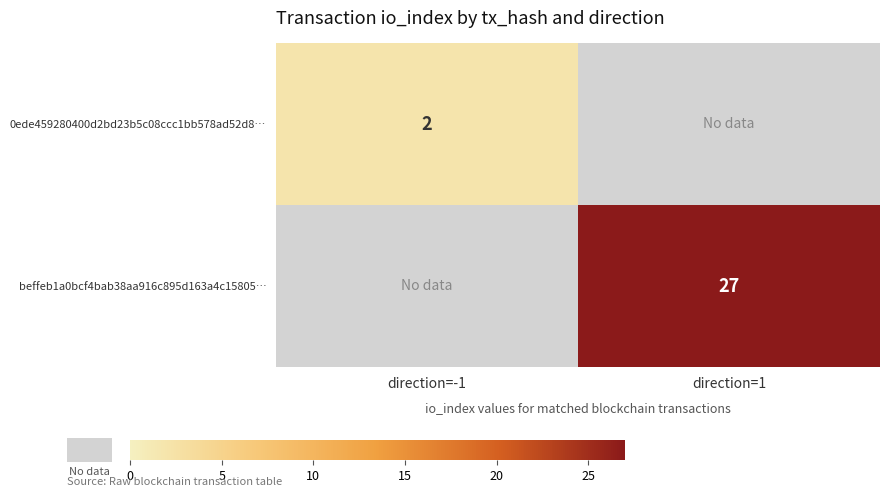

Is the value of 0ede459280400d2bd23b5c08ccc1bb578ad52d8… at direction=-1 greater than the value of beffeb1a0bcf4bab38aa916c895d163a4c15805… at direction=1?

No